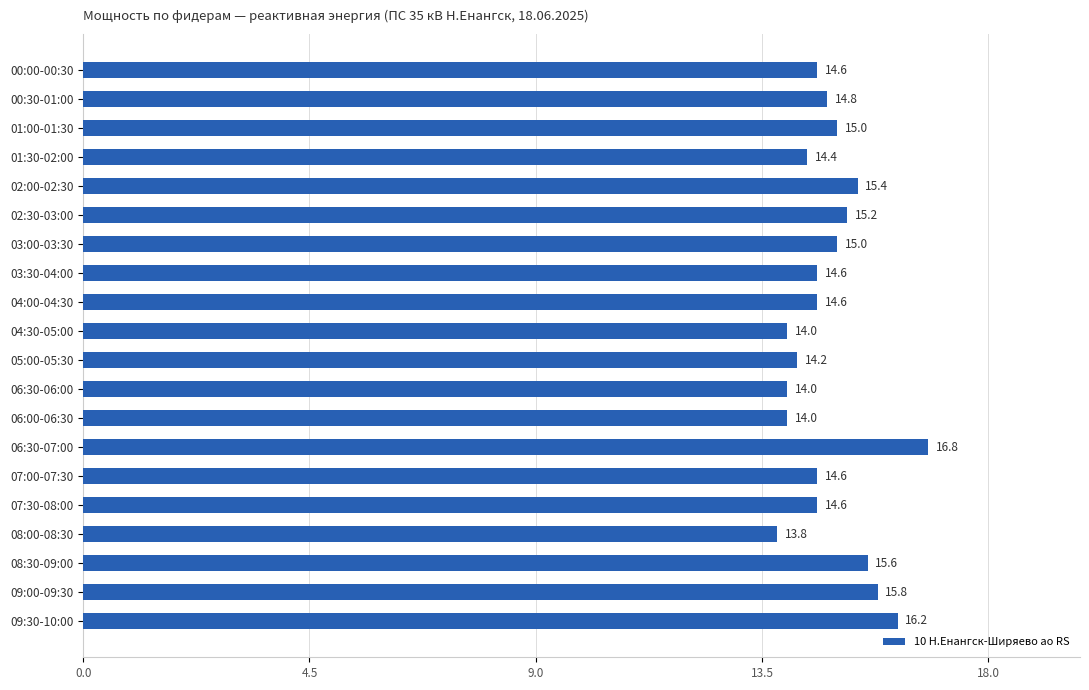

Reading bottom to top, list all the values displayed in this chart.

16.2	15.8	15.6	13.8	14.6	14.6	16.8	14.0	14.0	14.2	14.0	14.6	14.6	15.0	15.2	15.4	14.4	15.0	14.8	14.6